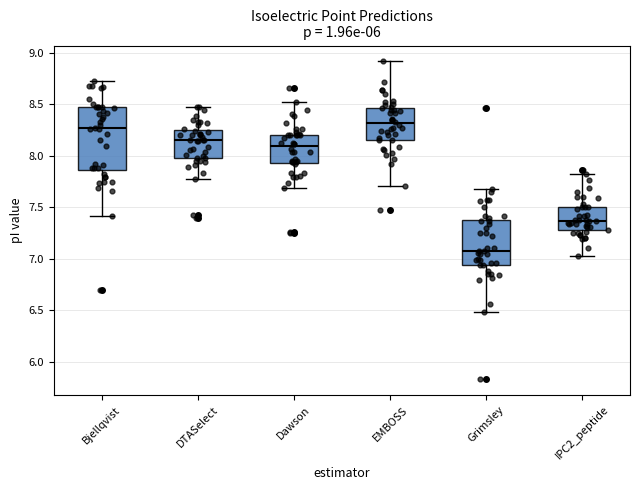

Which box has the lowest median line?

Grimsley